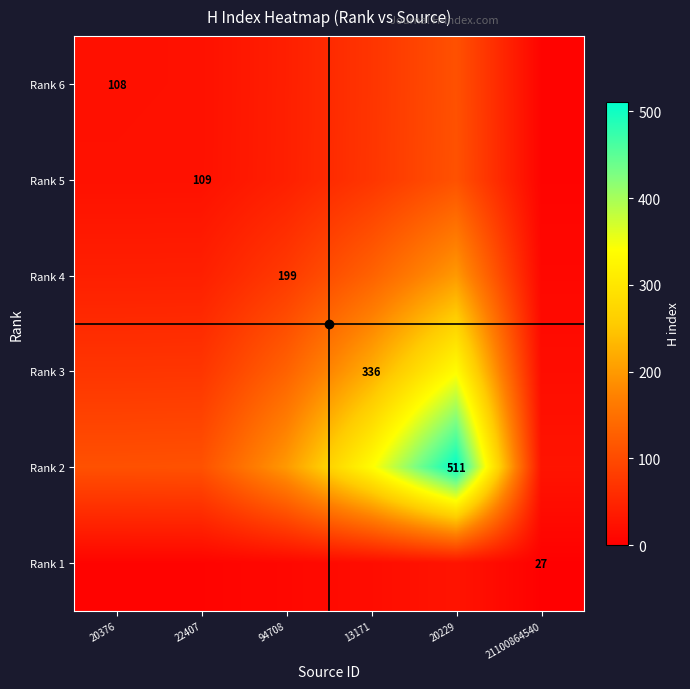

At which category is the sum across all series the highest?

20229